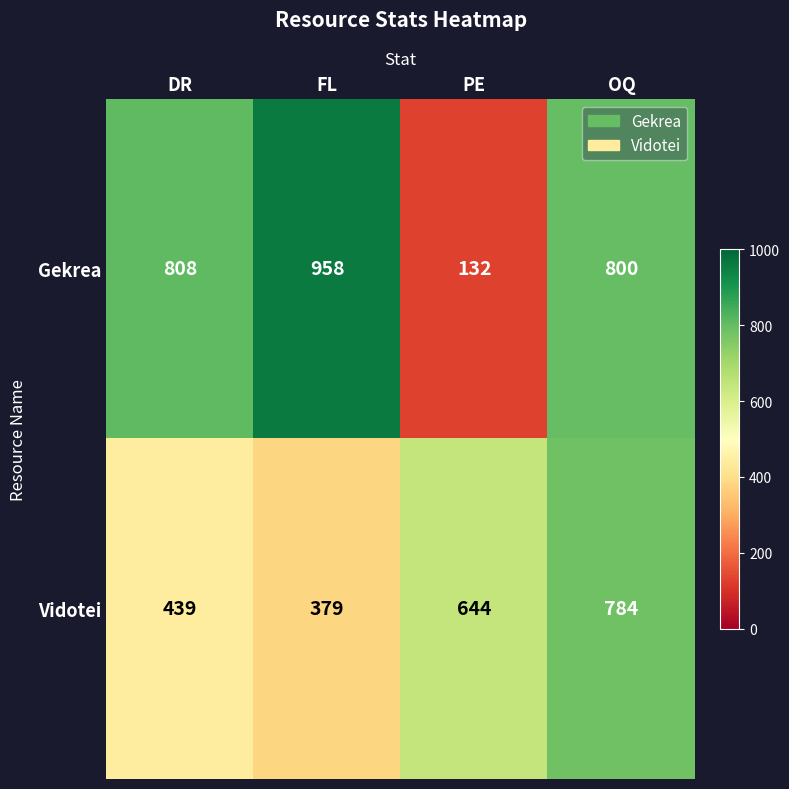

Reading left to right, what are all the values shown in this chart?

Gekrea: 808	958	132	800
Vidotei: 439	379	644	784